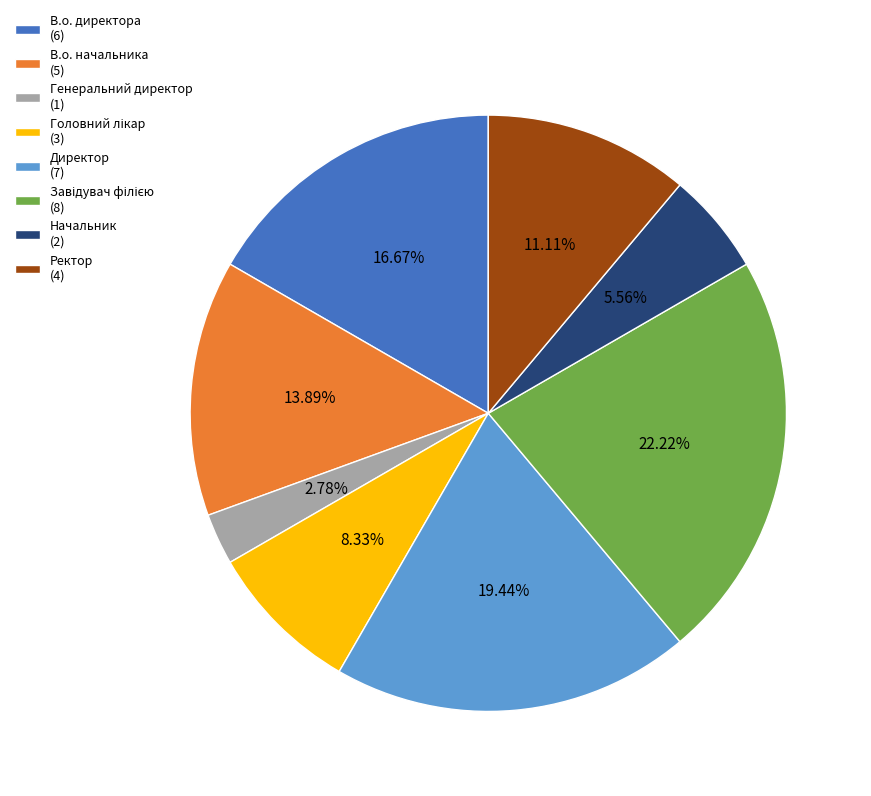

Which has a higher value, Ректор (4) or Начальник (2)?

Ректор (4)